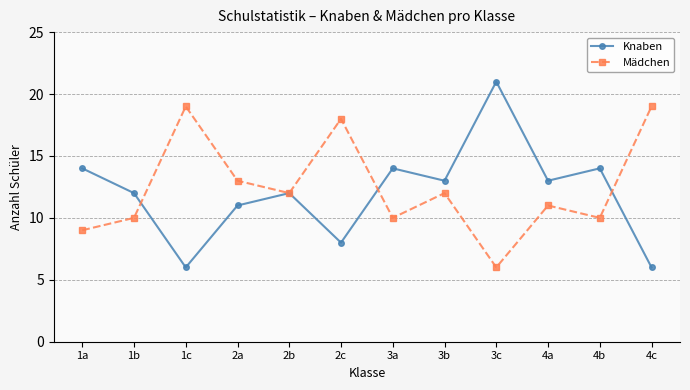

Which series has the largest total across all categories?

Mädchen